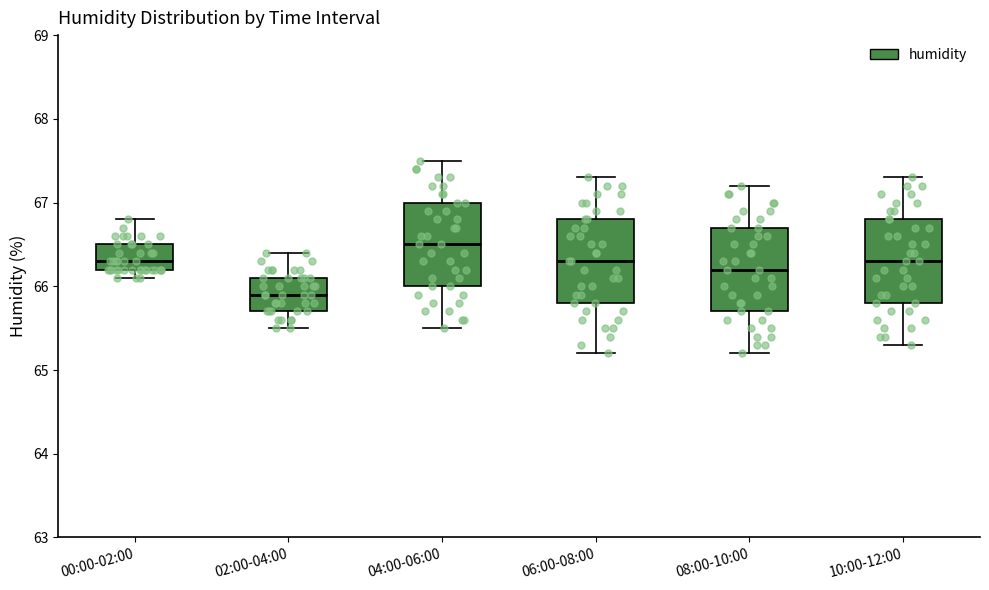

Reading left to right, transcribe this box plot: for each box, give where its median line is, the range the box spans, and where its two whiskers end, as read against the y-axis. The values are not printed on the chart, so give them approximately, as read against the axis.

00:00-02:00: median 66.3, box 66.2 to 66.5, whiskers 66.1 to 66.8
02:00-04:00: median 65.9, box 65.7 to 66.1, whiskers 65.5 to 66.4
04:00-06:00: median 66.5, box 66.0 to 67.0, whiskers 65.5 to 67.5
06:00-08:00: median 66.3, box 65.8 to 66.8, whiskers 65.2 to 67.3
08:00-10:00: median 66.2, box 65.7 to 66.7, whiskers 65.2 to 67.2
10:00-12:00: median 66.3, box 65.8 to 66.8, whiskers 65.3 to 67.3